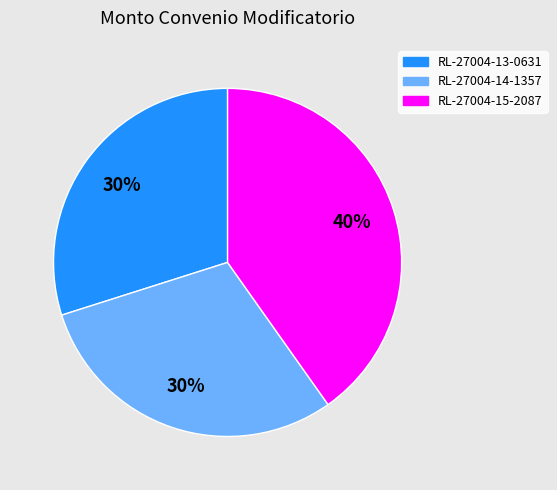

How many segments does this pie chart have?

3